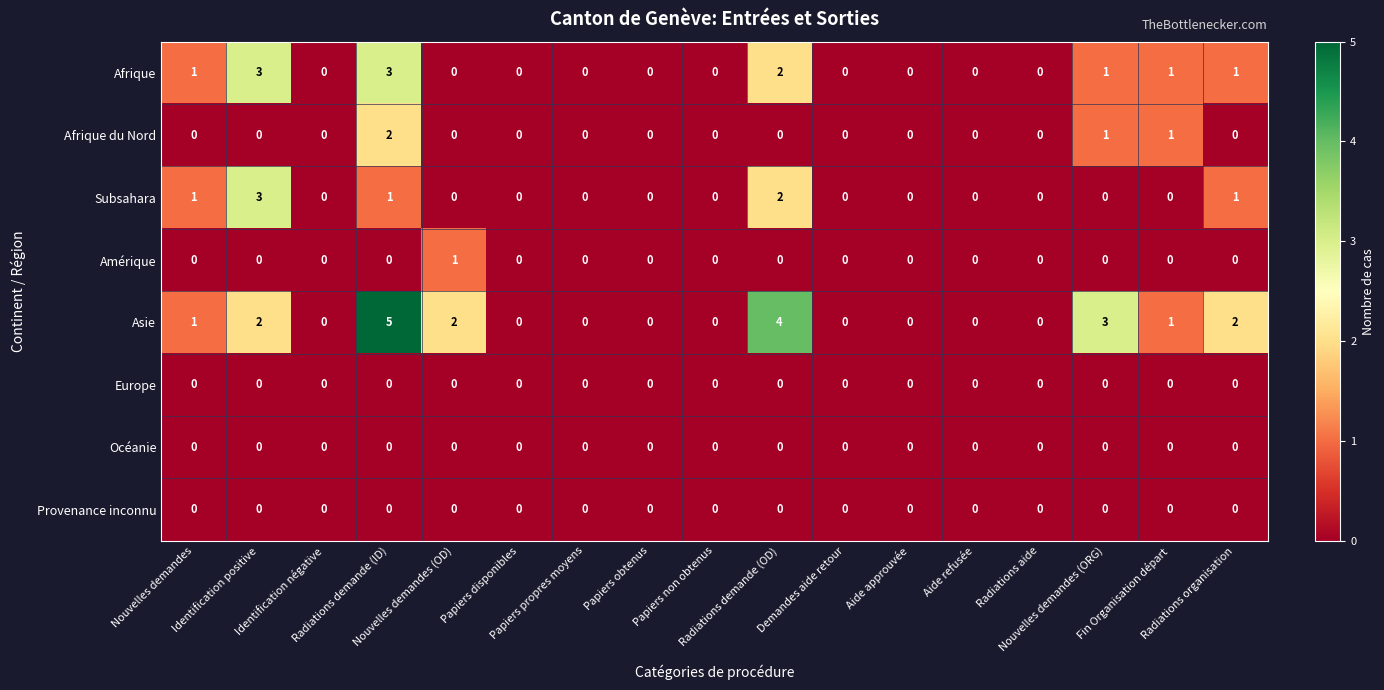

Which series has the largest total across all categories?

Asie